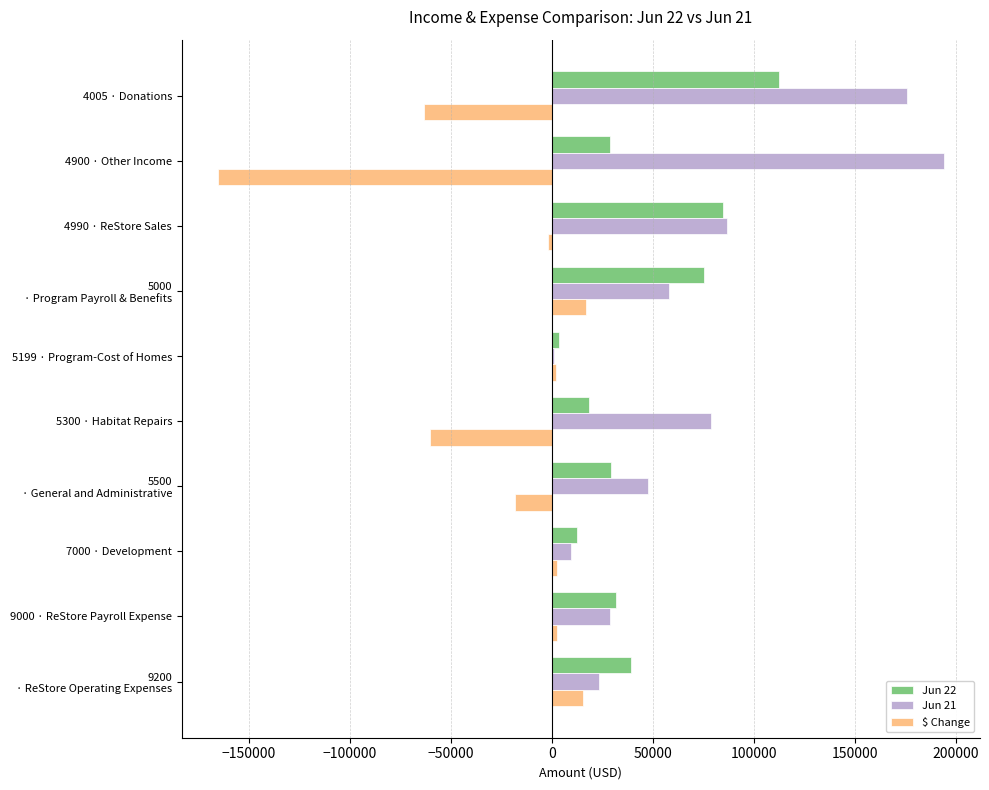

Is the value of $ Change at 4005 · Donations greater than the value of Jun 22 at 7000 · Development?

No